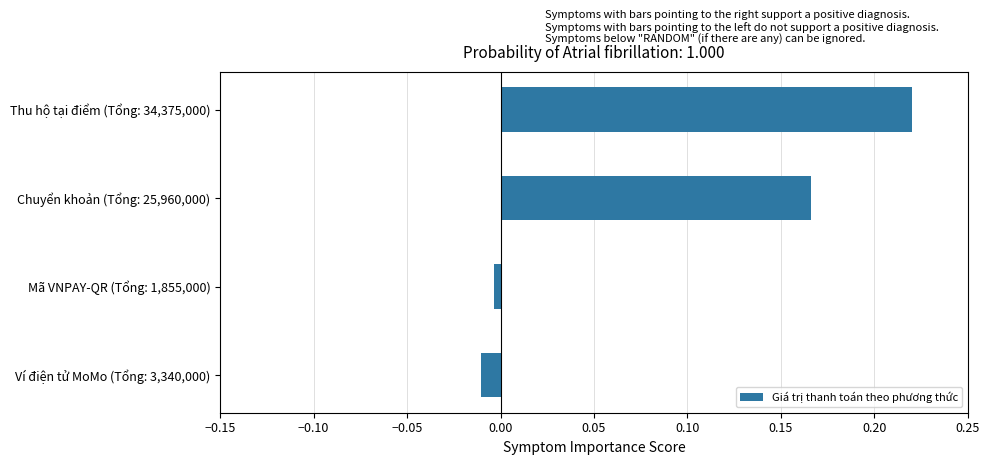

Which has a higher value, Chuyển khoản (Tổng: 25,960,000) or Ví điện tử MoMo (Tổng: 3,340,000)?

Chuyển khoản (Tổng: 25,960,000)